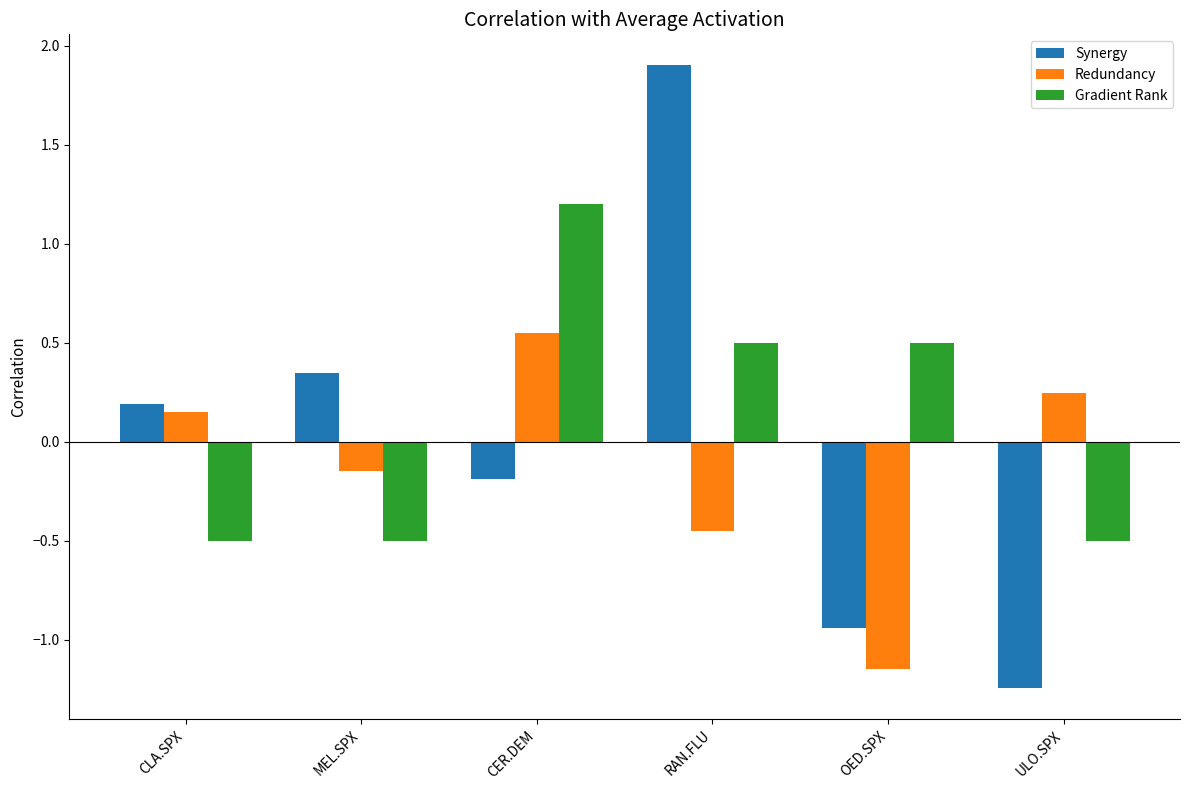

At which category is the sum across all series the highest?

RAN.FLU